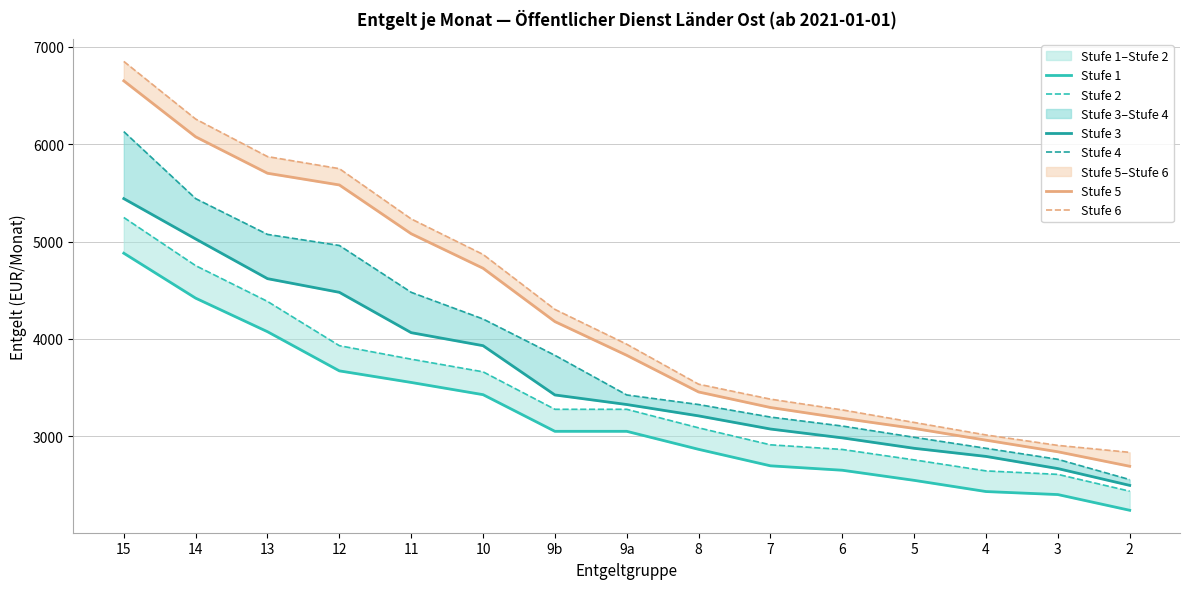

True or false: Stufe 3 has more than 2 points higher than both neighbors.

False